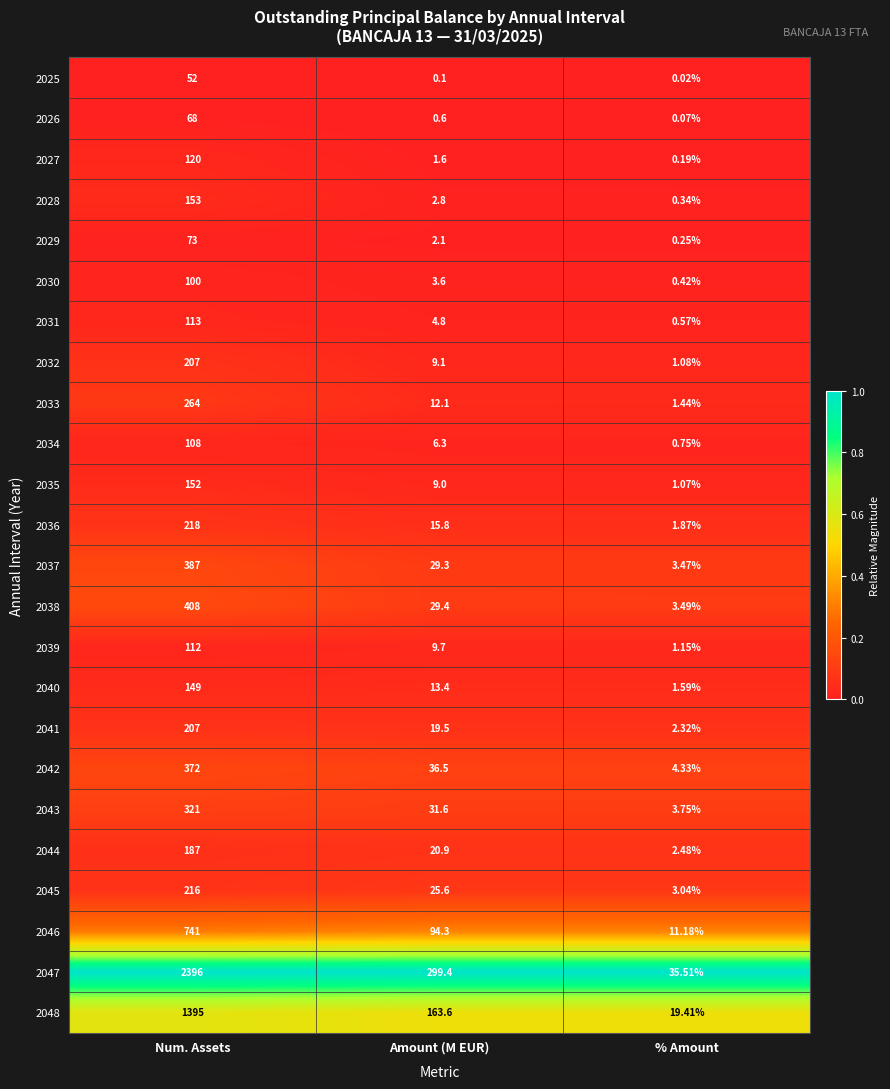

At which category is the sum across all series the highest?

Num. Assets